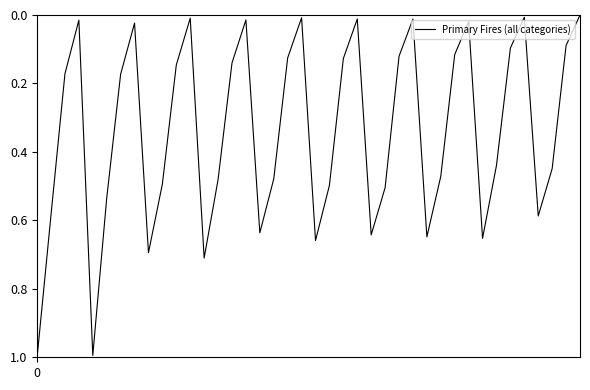

What is the maximum value shown in the chart?

1.0